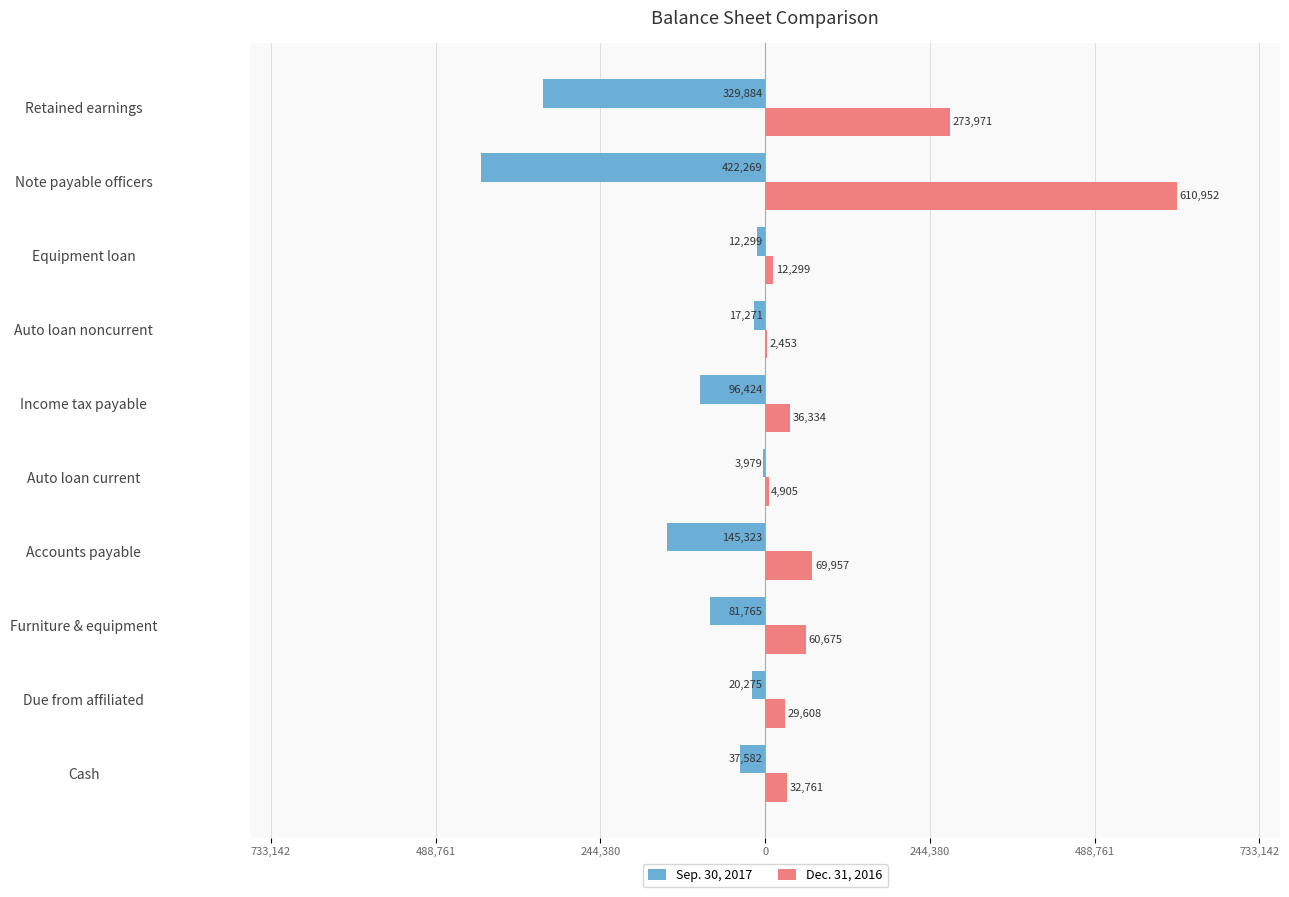

What are all the series names shown in the legend?

Sep. 30, 2017, Dec. 31, 2016